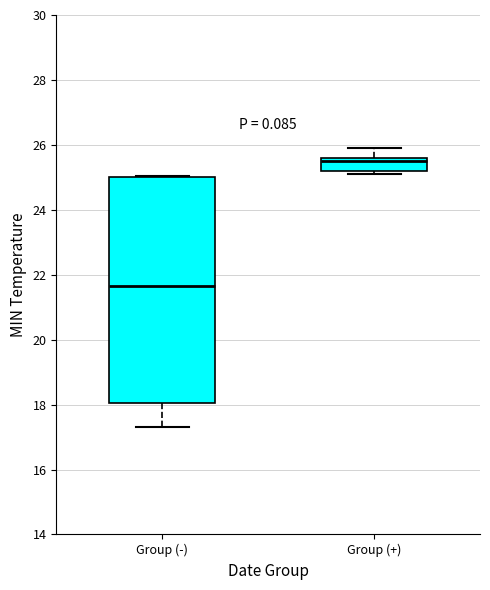

Where is the lower edge of the box for Group (+) on the y-axis? The values are not printed on the chart, so give them approximately, as read against the axis.

25.2